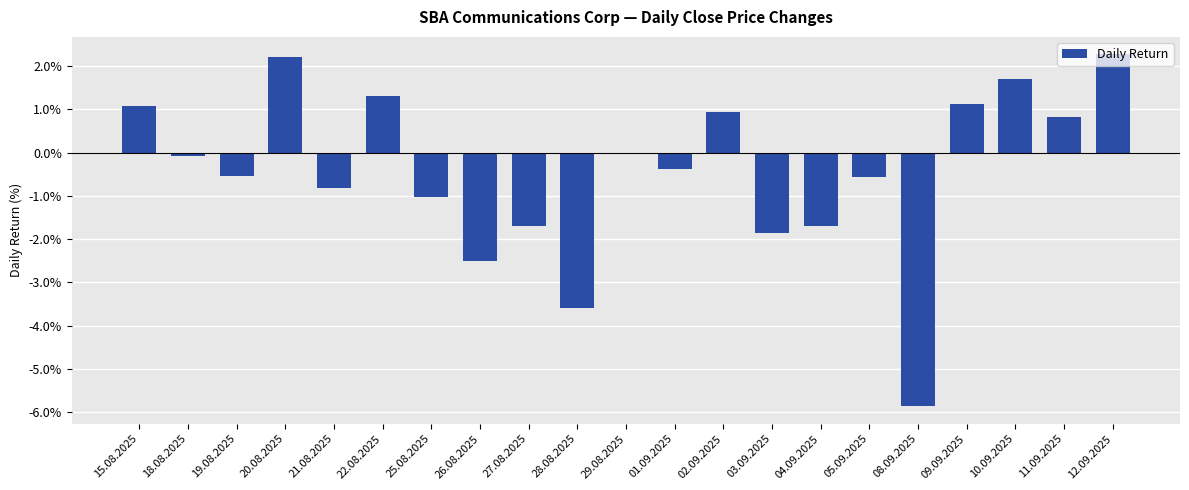

What is the sum of all values?

-9.2